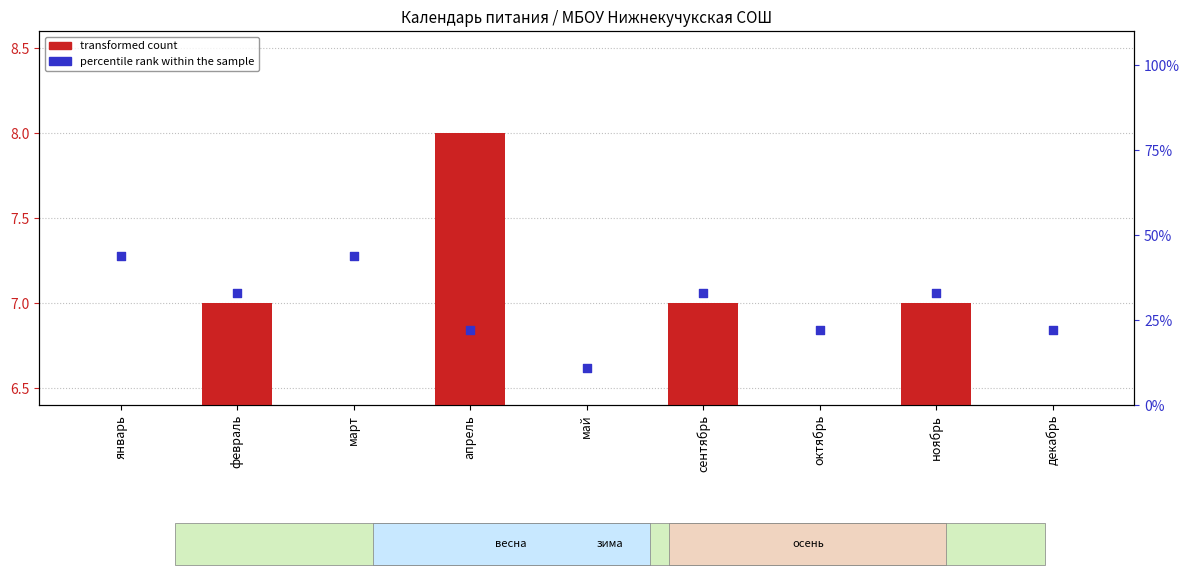

At how many categories does at least one series exceed 5?

9